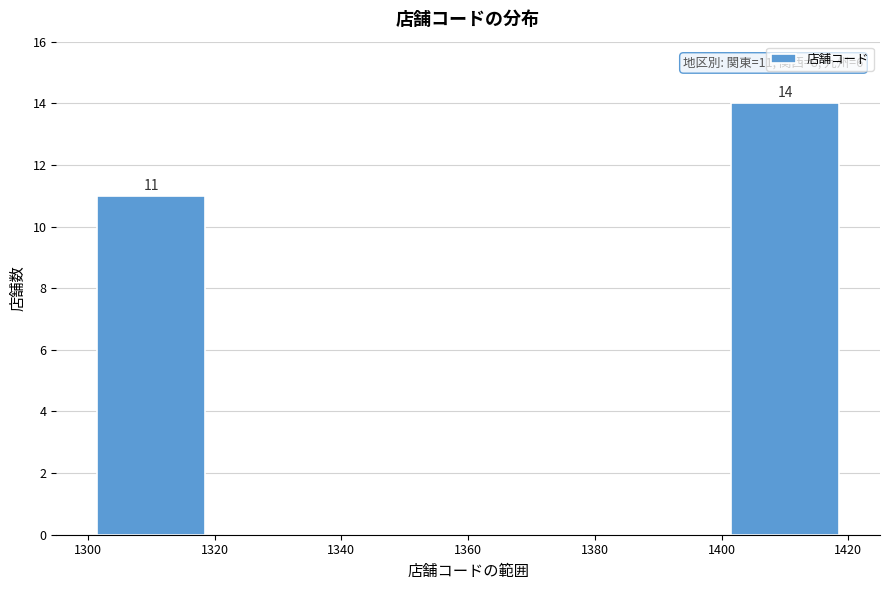

Which range on the x-axis has the tallest bar?

1400 to 1420